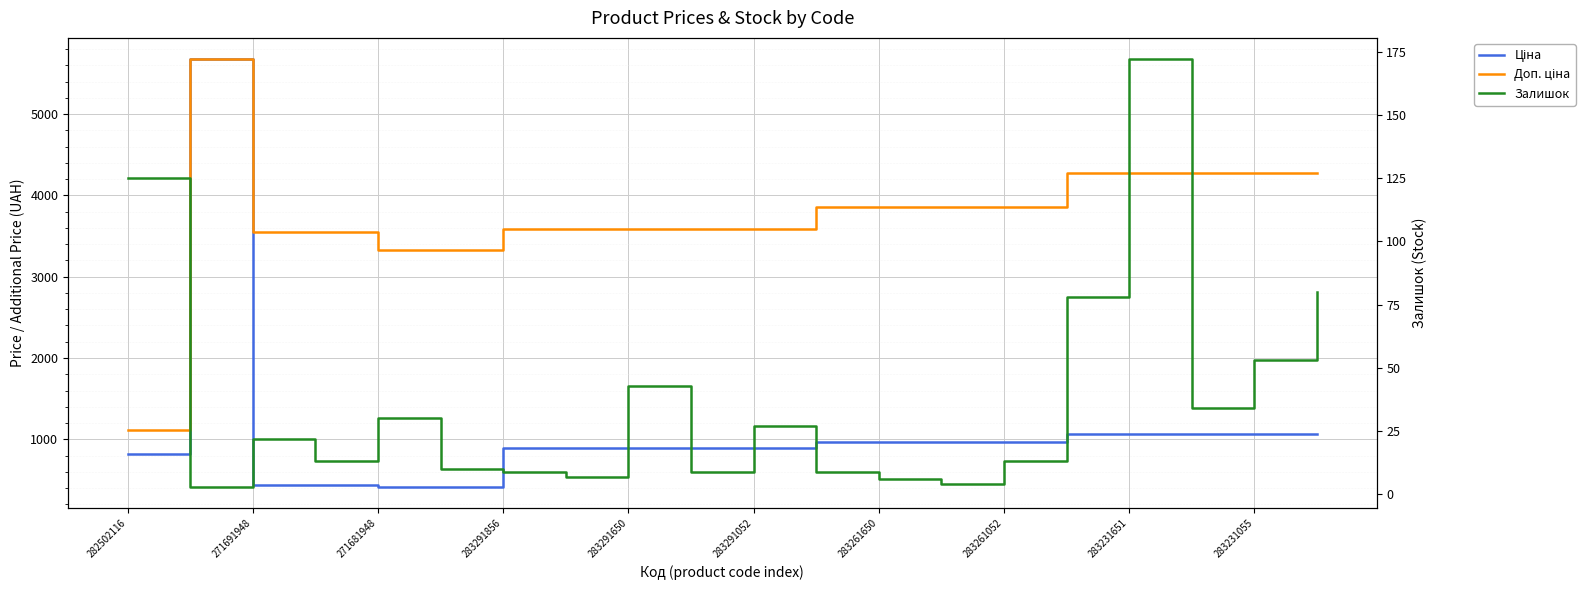

List the series in order of their peak value, lowest first.

Залишок, Ціна, Доп. ціна